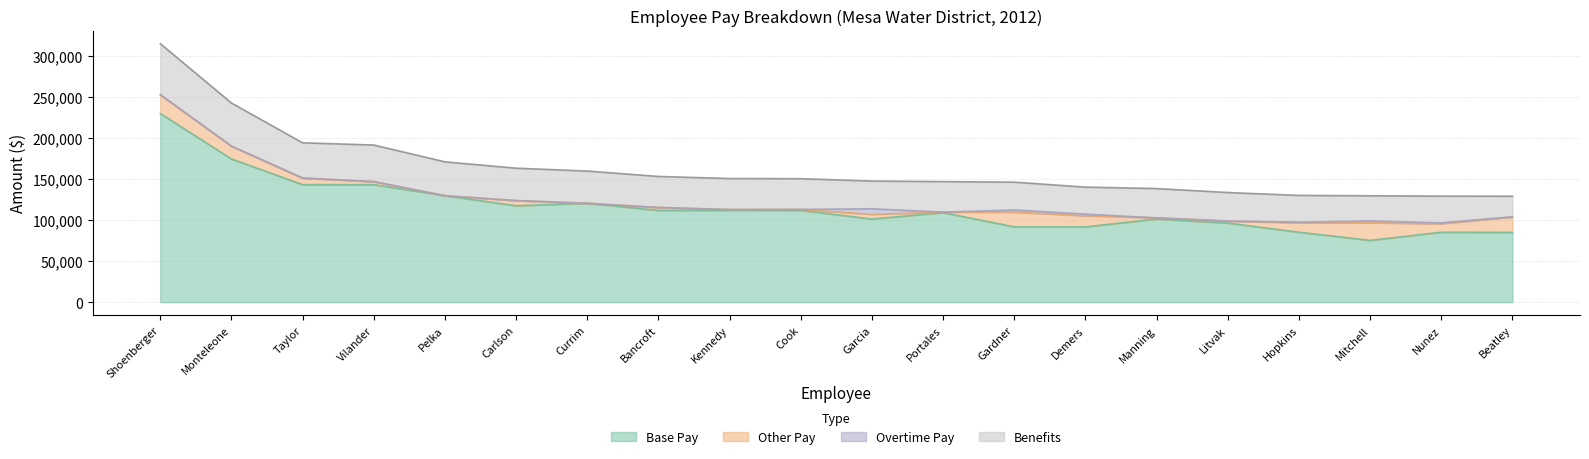

What is the value of the Base Pay point at the 12th from the left?

109224